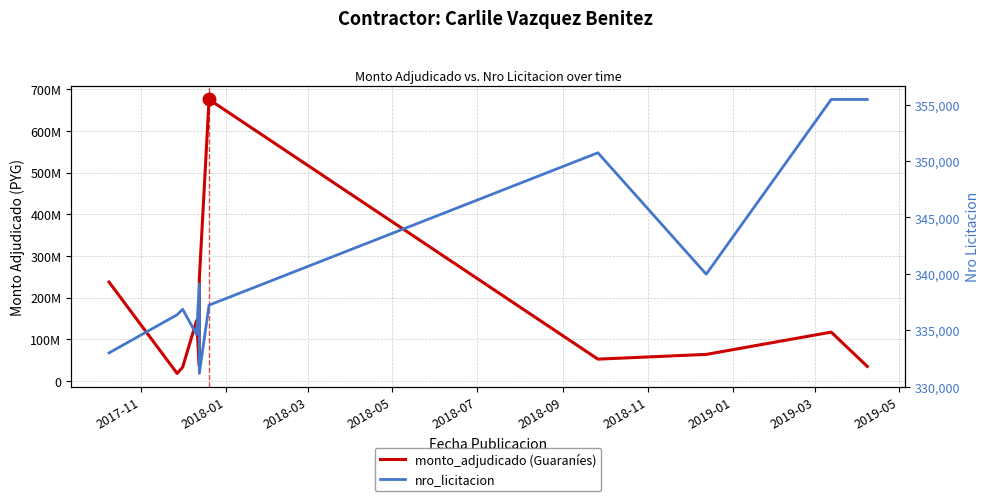

True or false: nro_licitacion and monto_adjudicado (Guaraníes) intersect in this chart.

False